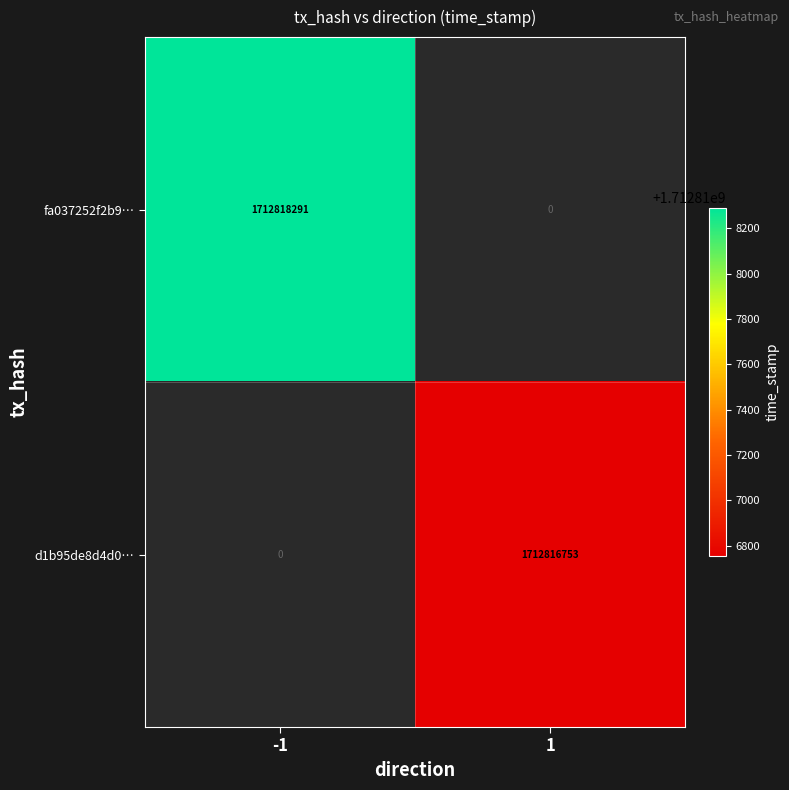

Which series has the widest spread of values?

fa037252